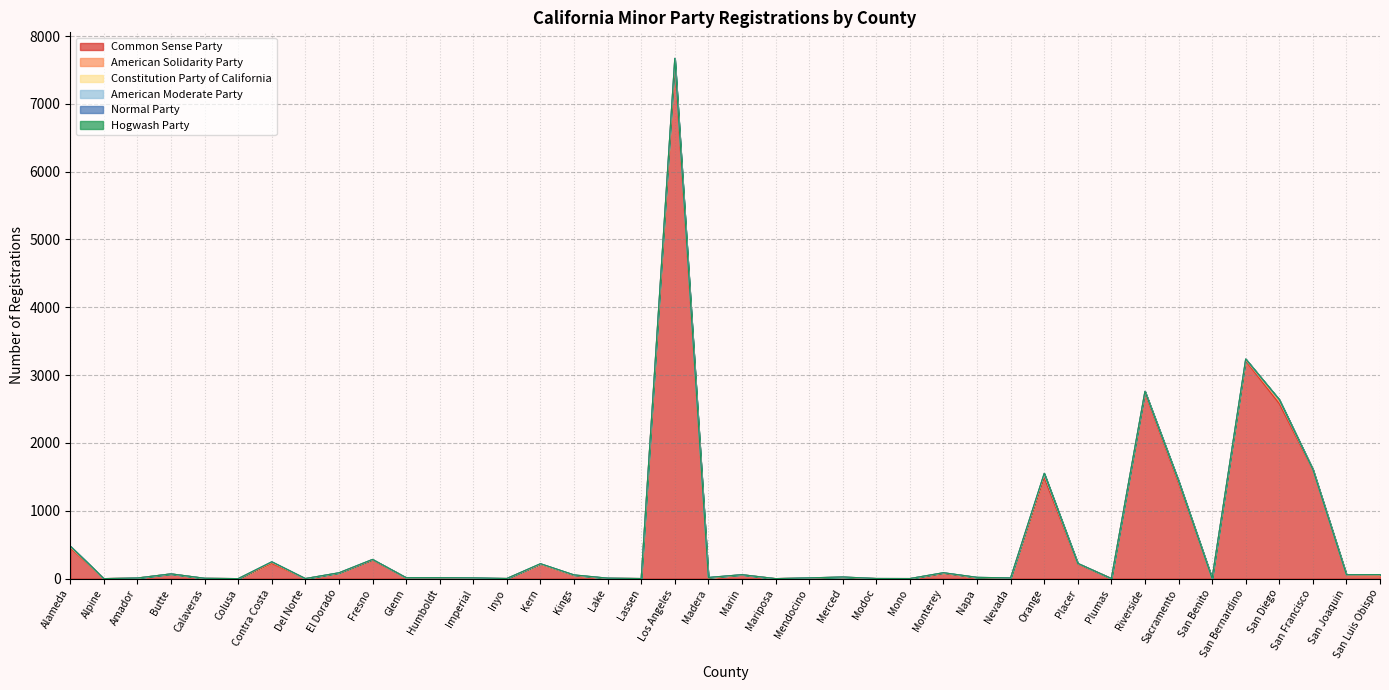

At San Benito, list the series in order from smallest to largest.

American Solidarity Party, Constitution Party of California, American Moderate Party, Normal Party, Hogwash Party, Common Sense Party